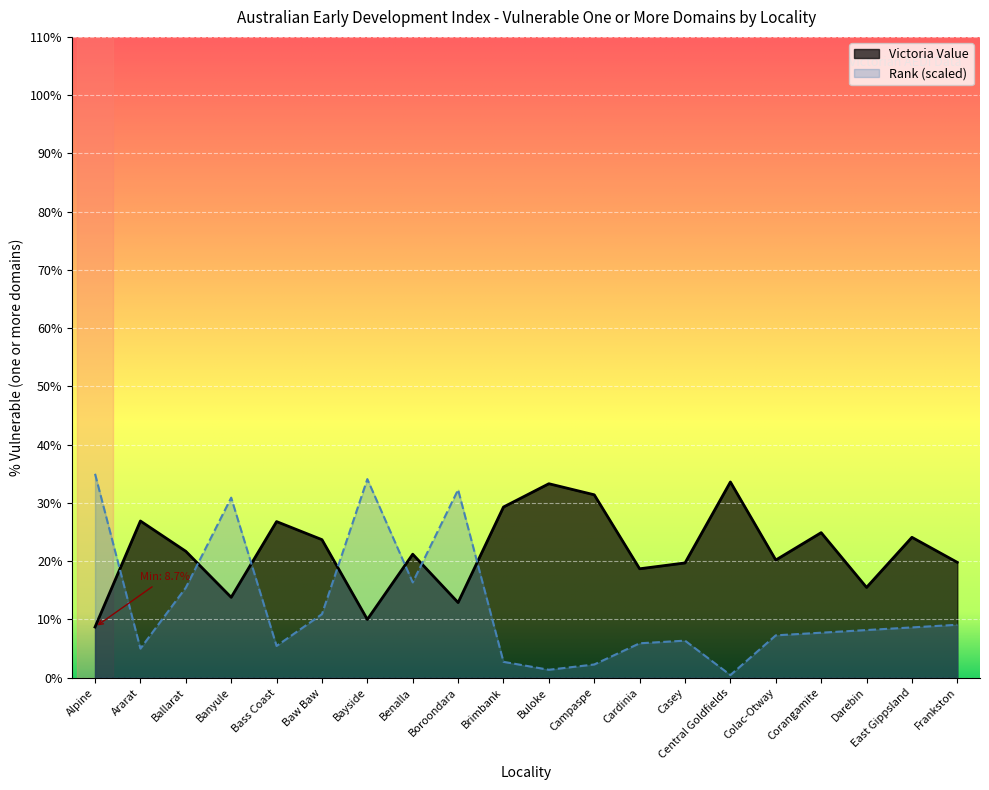

What is the total value across all series at Banyule?

44.7